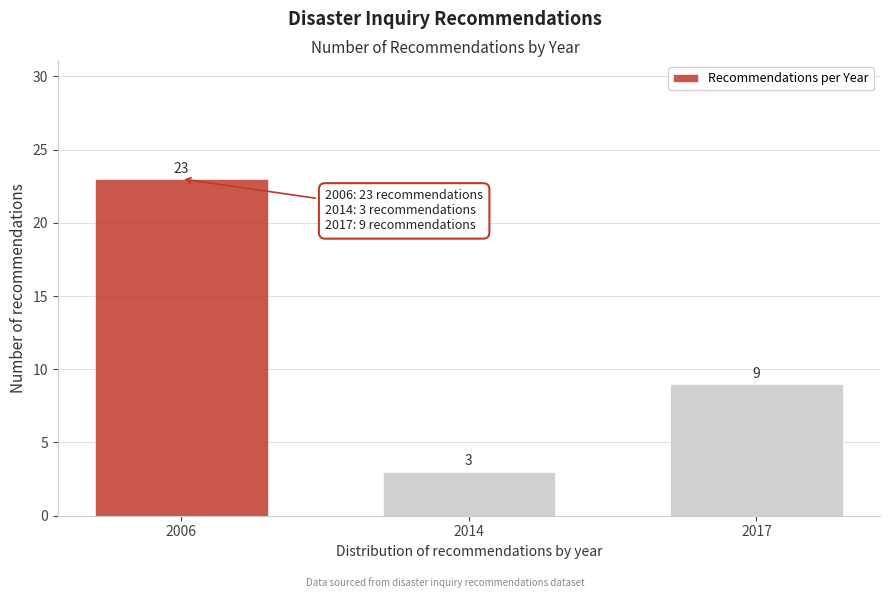

Reading left to right, extract all data points from this chart.

2006=23	2014=3	2017=9